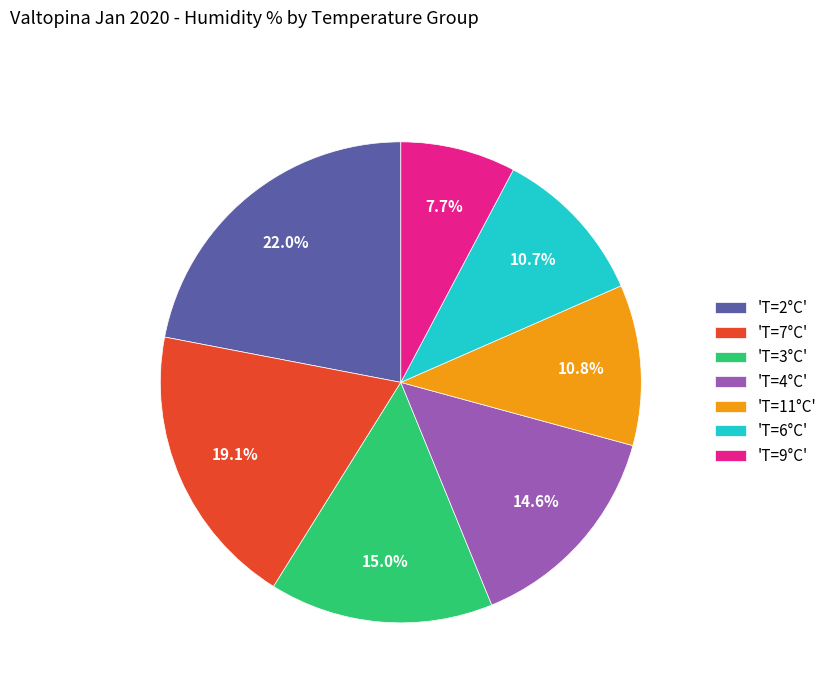

How many segments does this pie chart have?

7